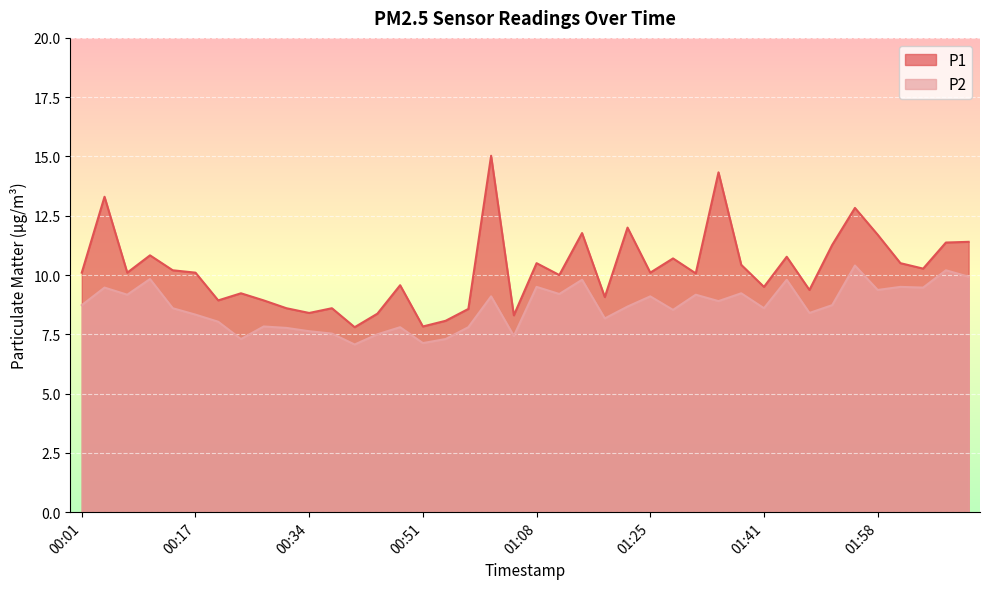

What is the label of the 28th point from the right?

00:41